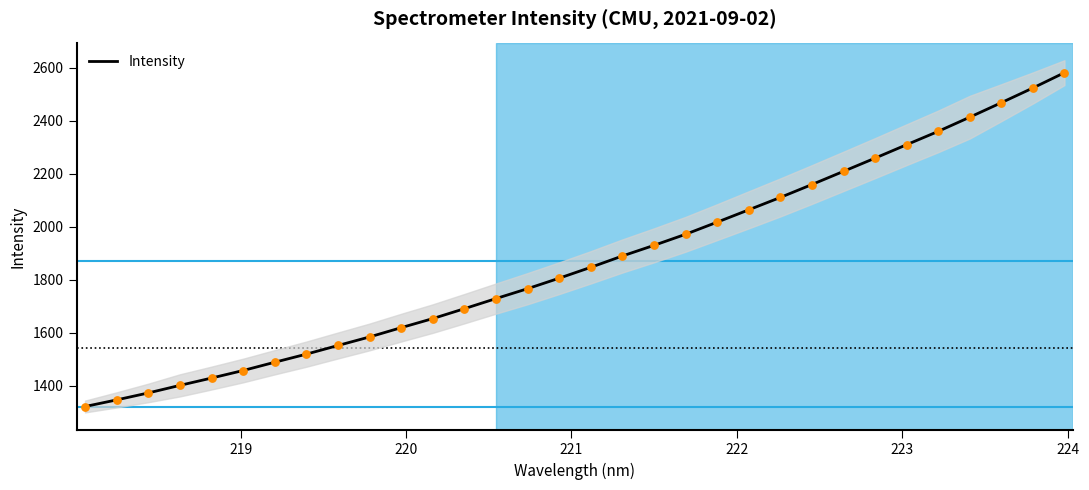

What is the maximum value for Intensity?

2581.7